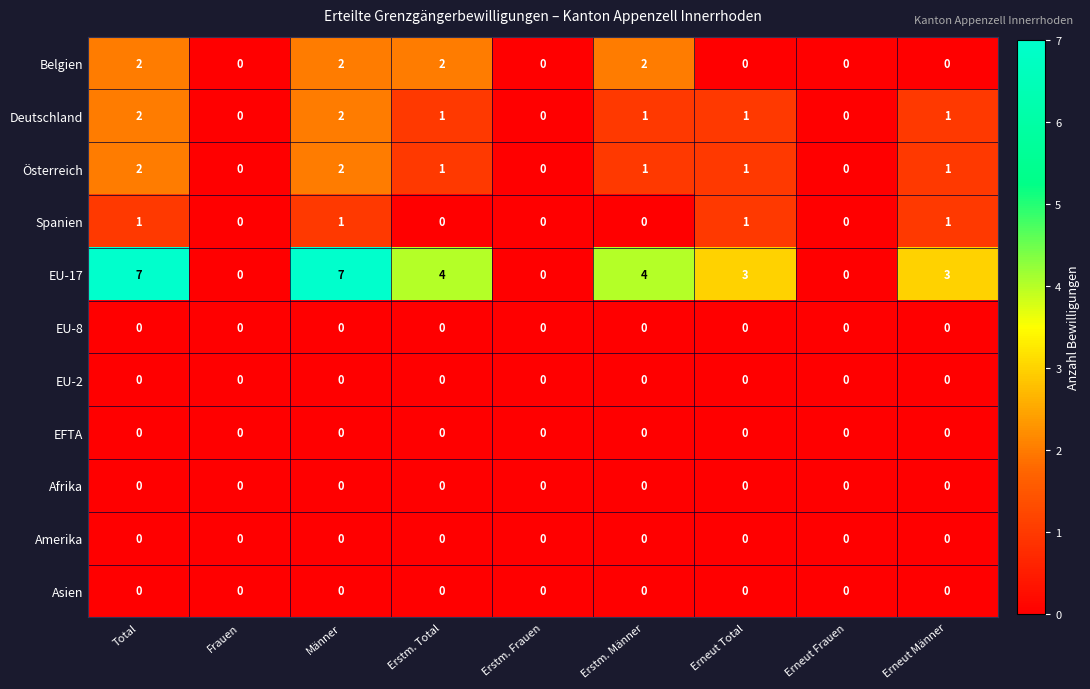

Which series has the largest range (max minus min)?

EU-17